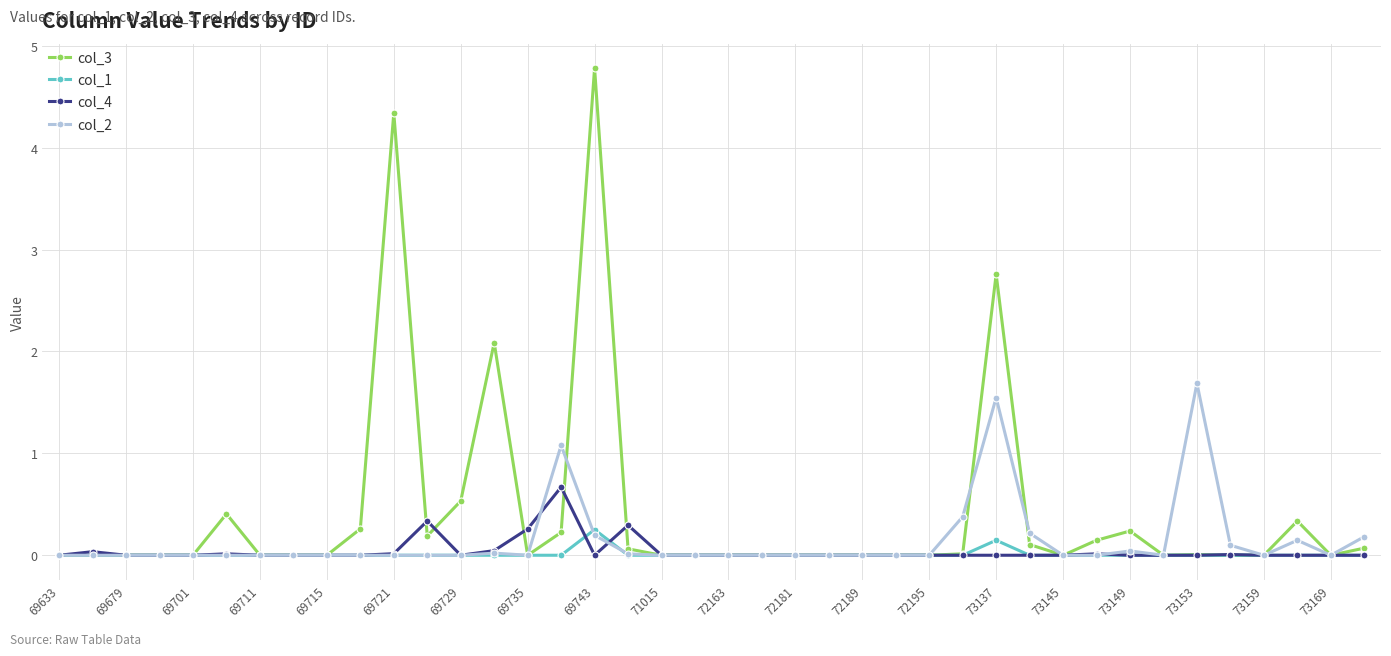

True or false: col_4 has more than 2 interior local peaks.

True